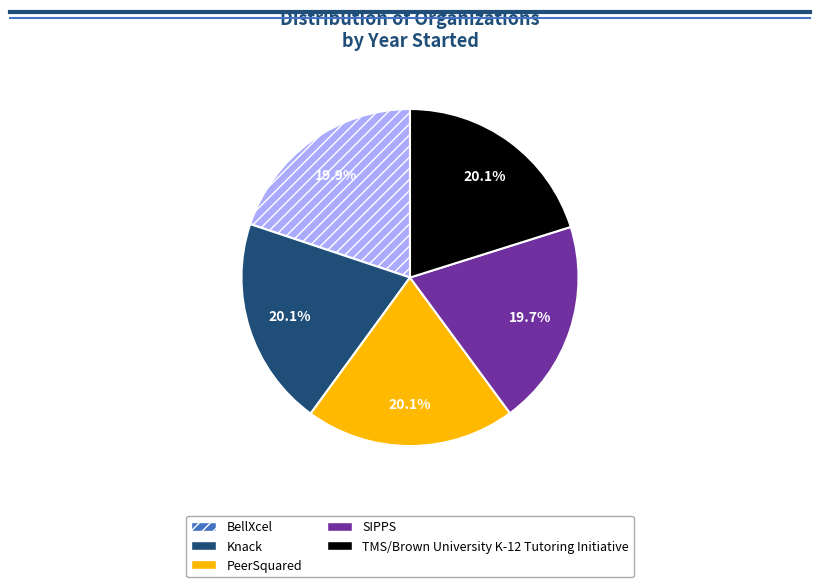

What percentage is NOT represented by PeerSquared?

79.9%